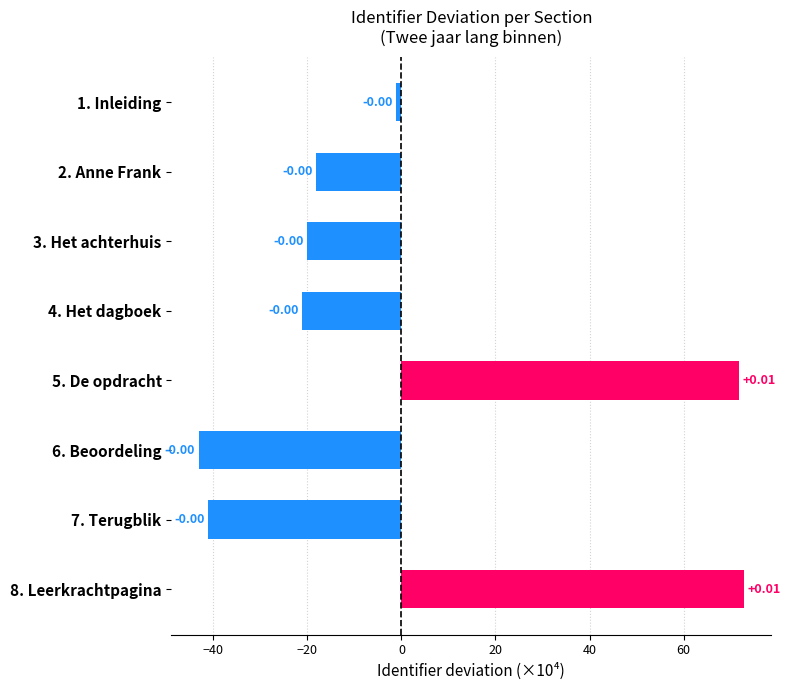

What is the smallest value displayed?

-43.1